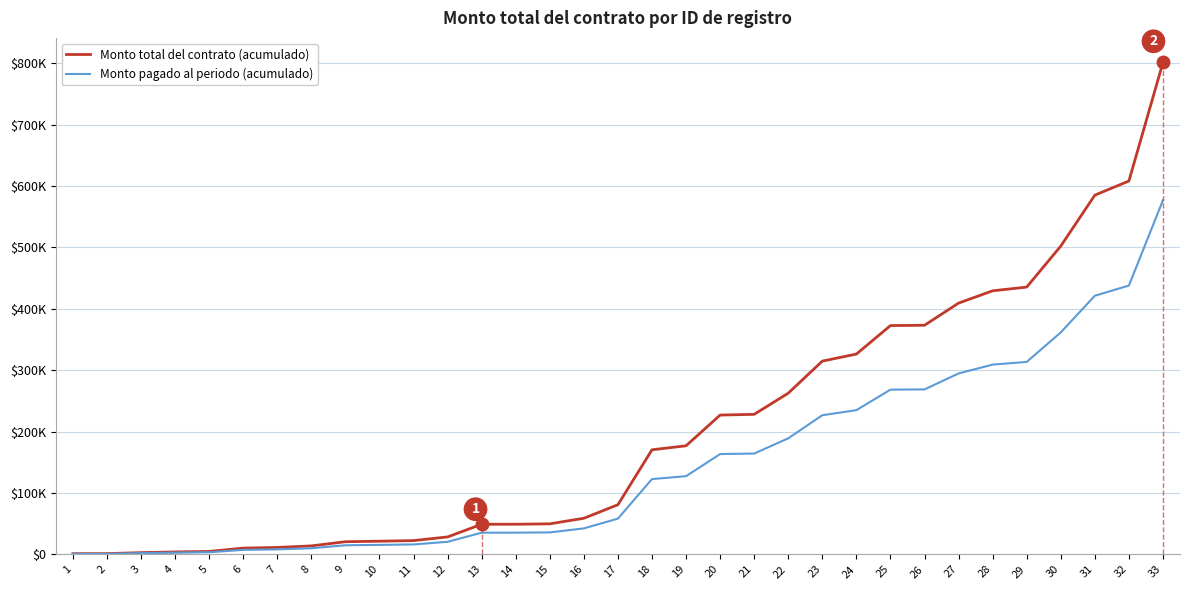

What is the greatest value displayed?

801189.2